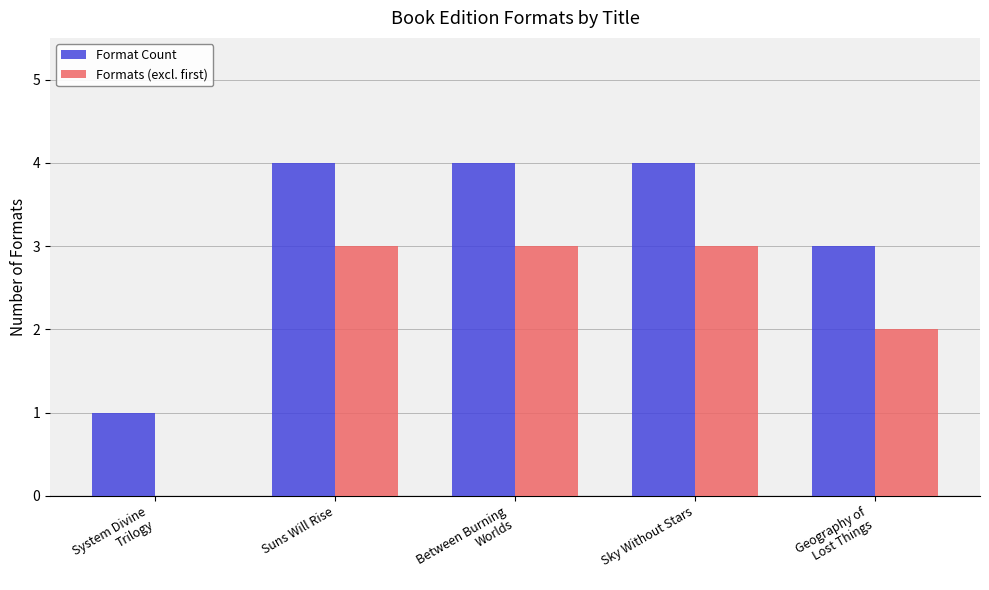

Reading right to left, what are all the values shown in this chart?

Format Count: Geography of
Lost Things=3	Sky Without Stars=4	Between Burning
Worlds=4	Suns Will Rise=4	System Divine
Trilogy=1
Formats (excl. first): Geography of
Lost Things=2	Sky Without Stars=3	Between Burning
Worlds=3	Suns Will Rise=3	System Divine
Trilogy=0